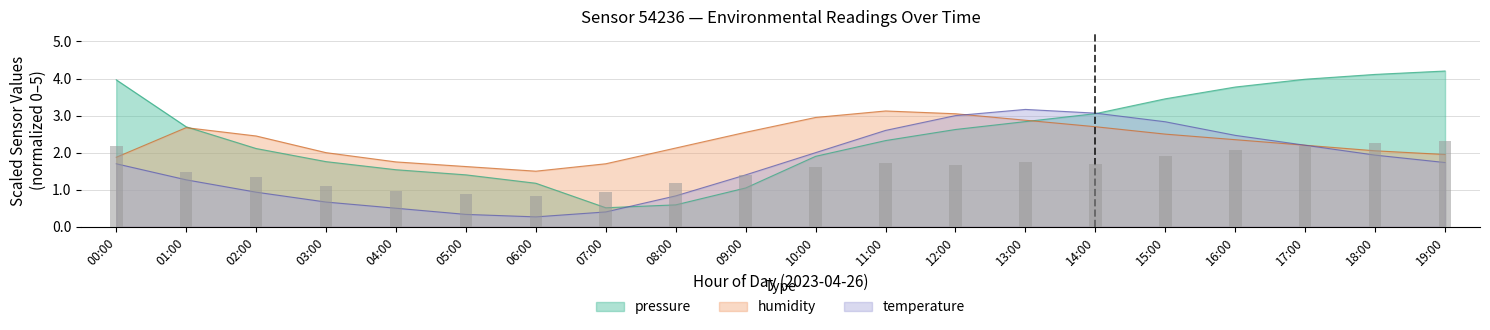

What is the minimum value shown in the chart?

0.3